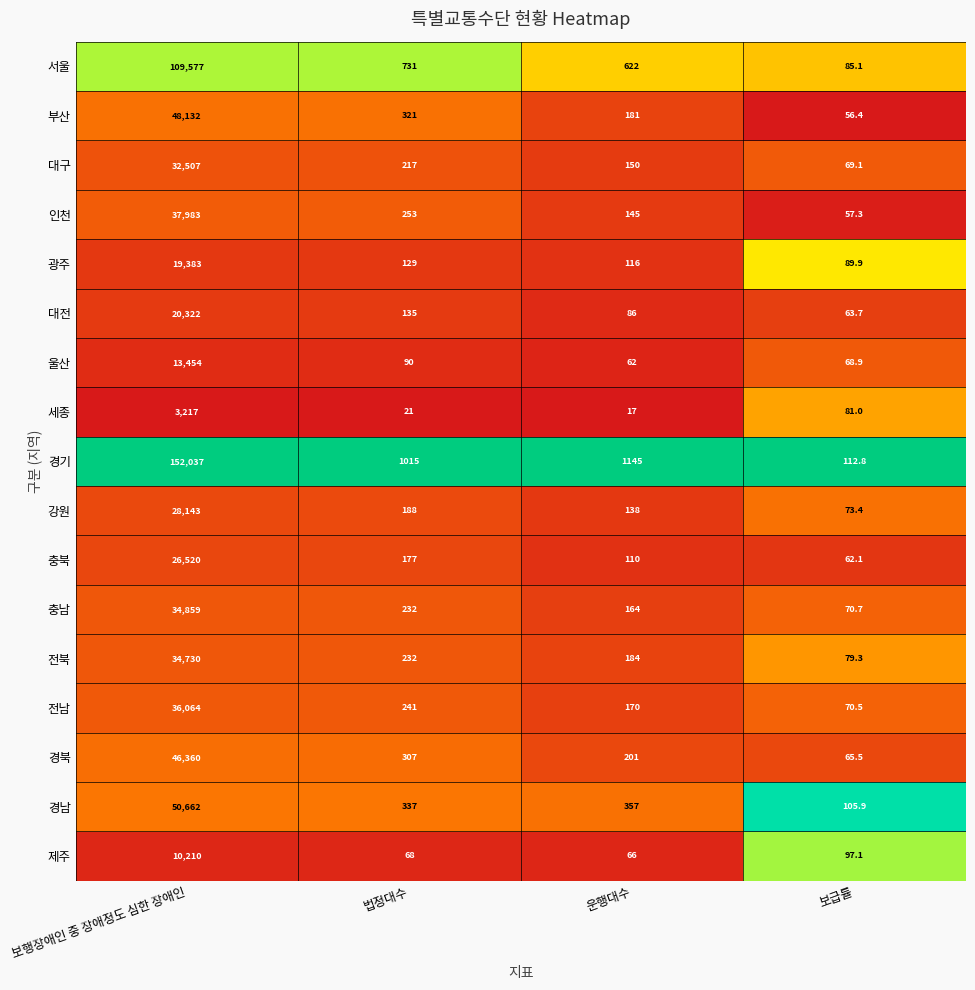

Which category has the highest value in the 울산 series?

보행장애인 중 장애정도 심한 장애인